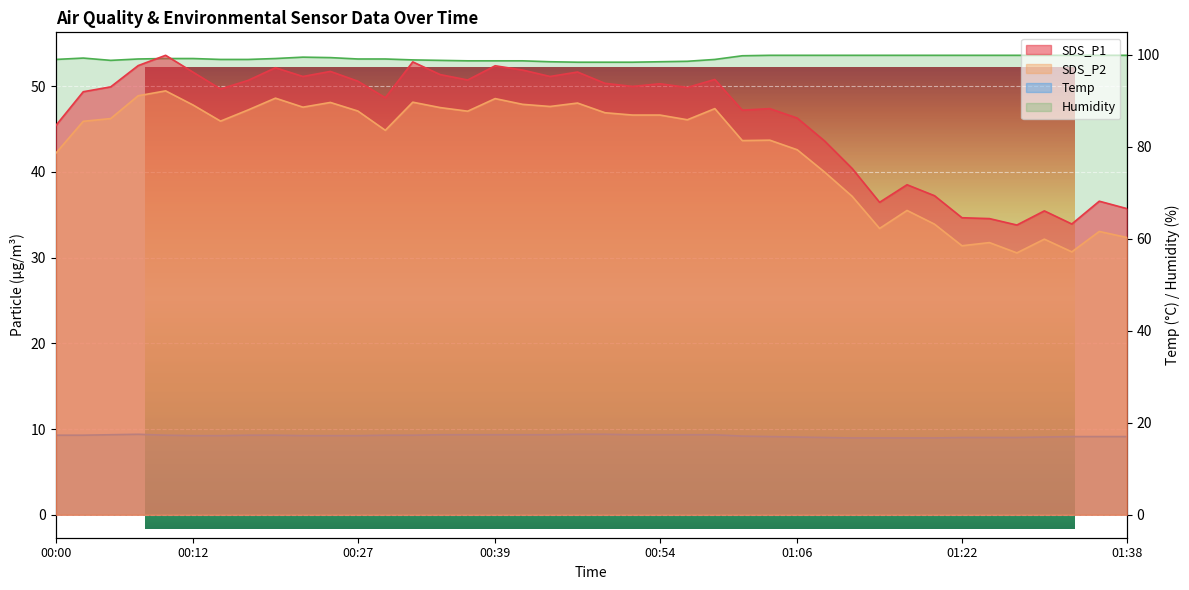

Read the Humidity value at 00:47.

98.4